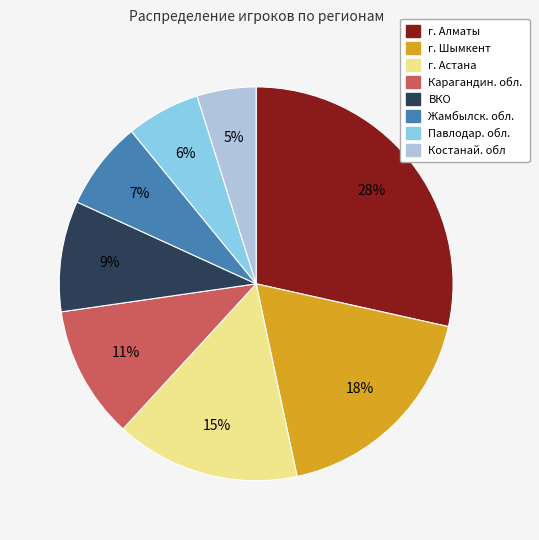

Is there any slice that represents more than half of the pie?

No